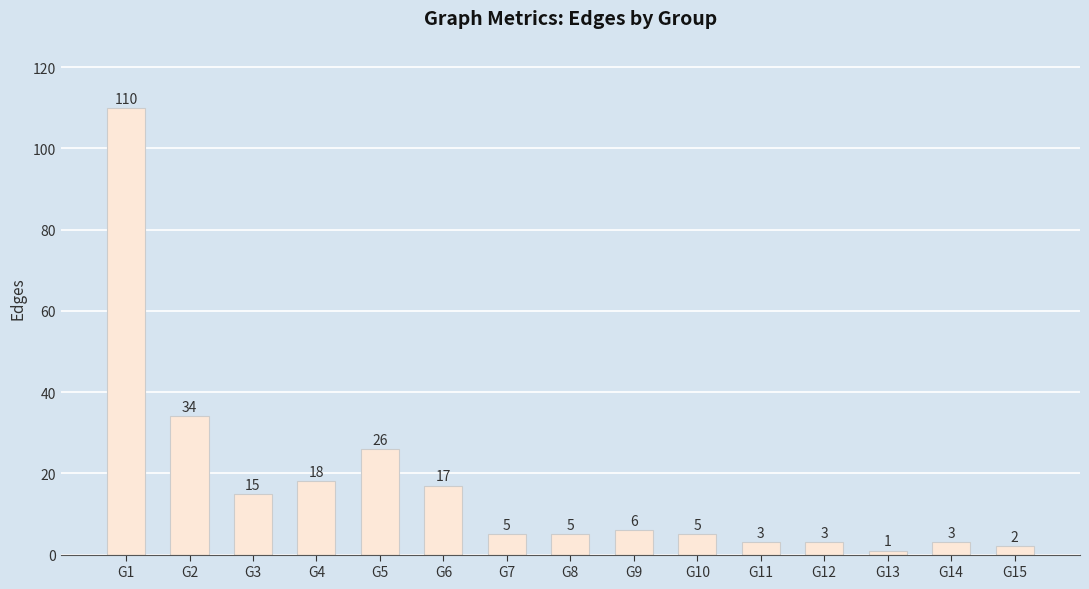

Reading right to left, list all the values displayed in this chart.

2	3	1	3	3	5	6	5	5	17	26	18	15	34	110